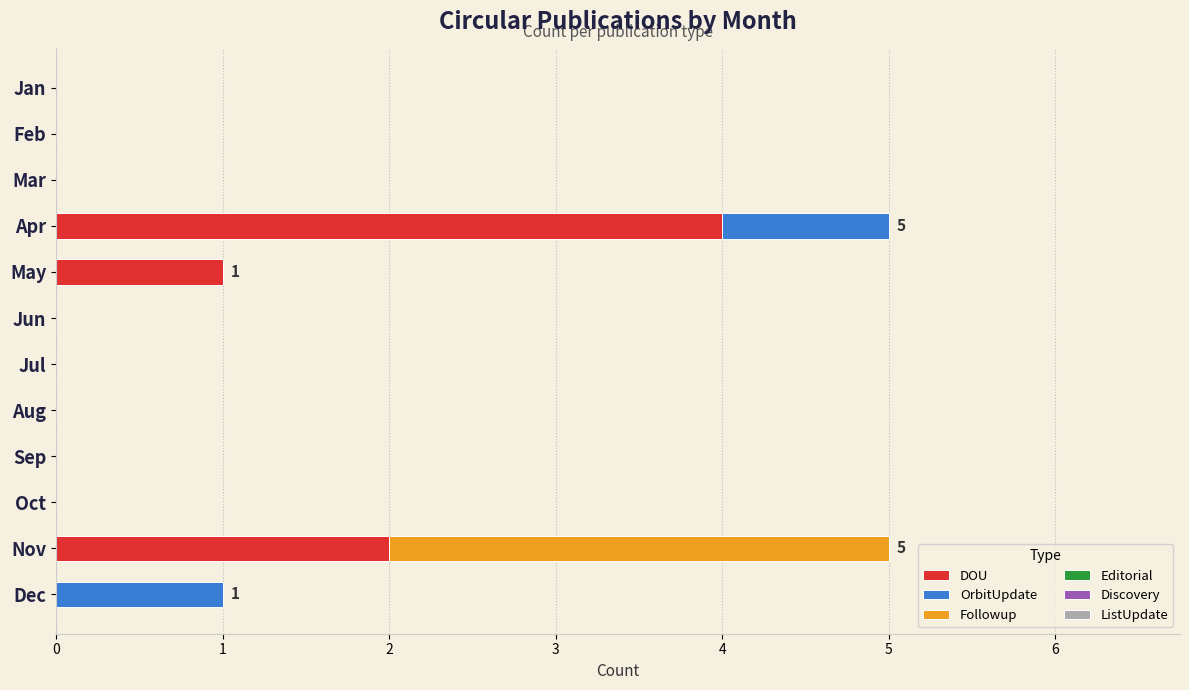

What is the total value across all series at Nov?

5